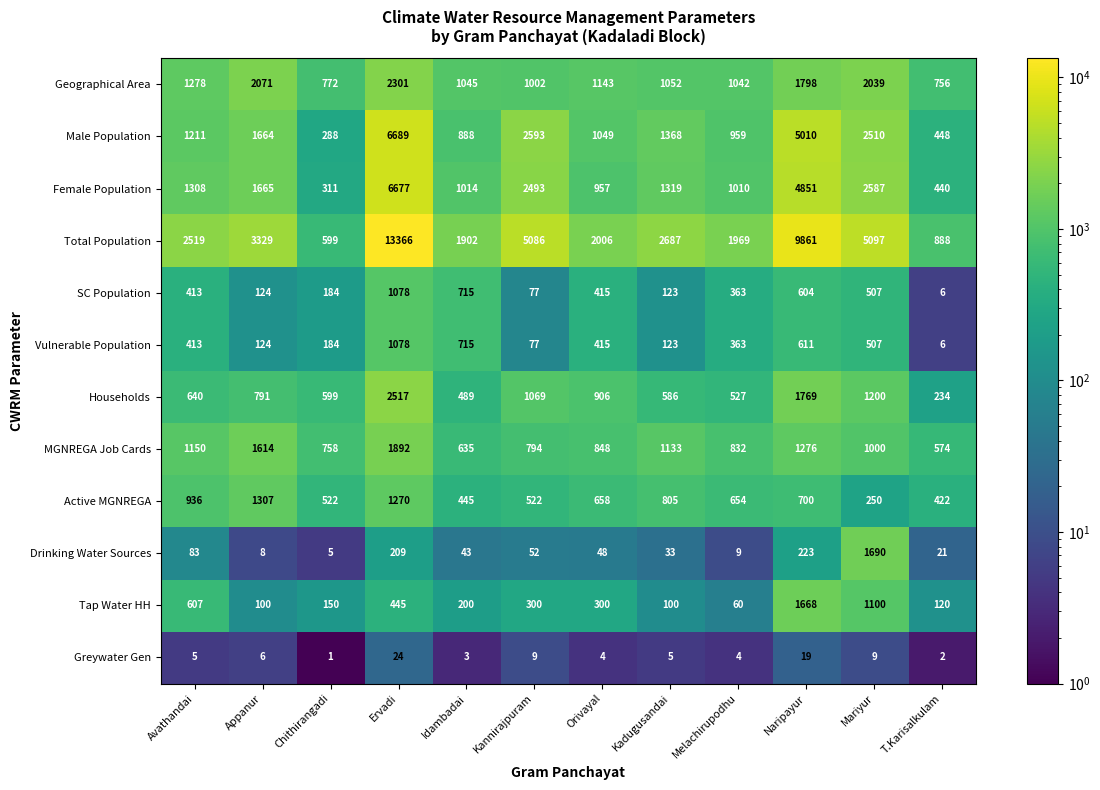

Is it true that SC Population equals 52 at Chithirangadi?

False